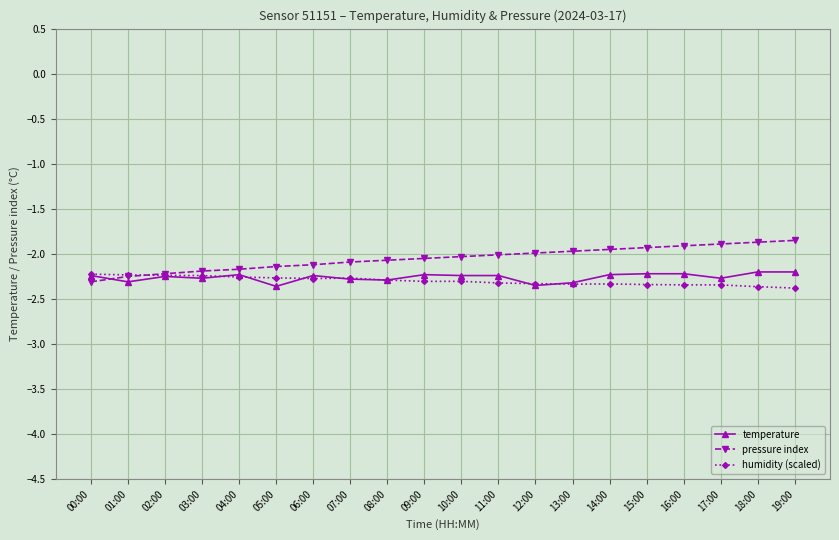

Read the temperature value at 16:00.

-2.2